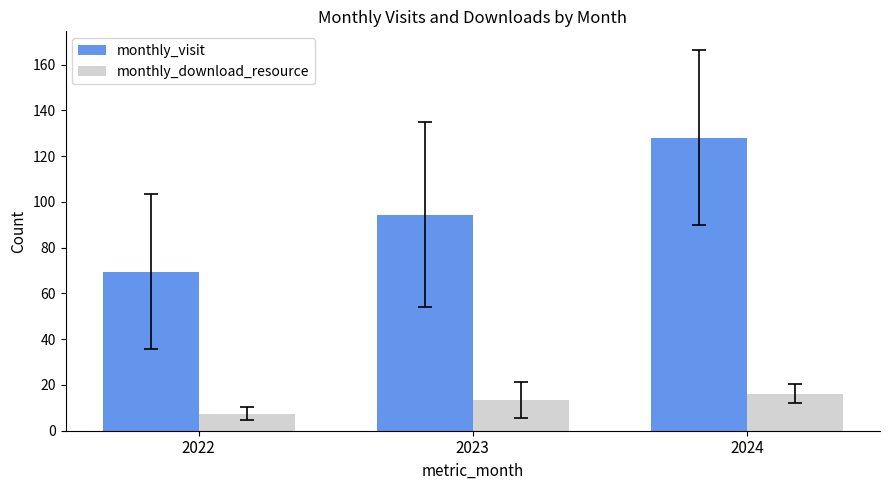

What is the value of the monthly_download_resource bar at the 2nd from the left?

13.6